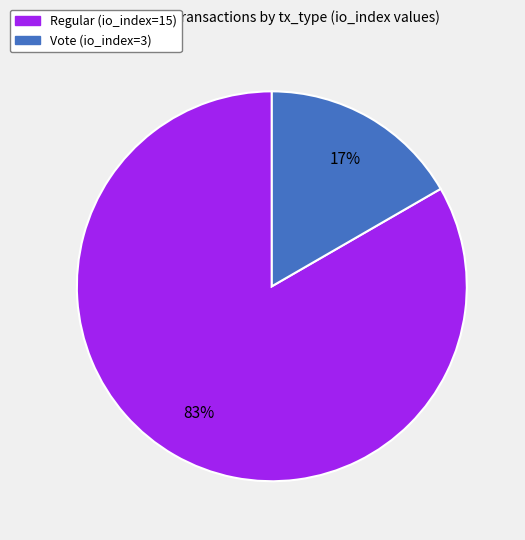

Rank the categories by value from lowest to highest.

Vote (io_index=3), Regular (io_index=15)